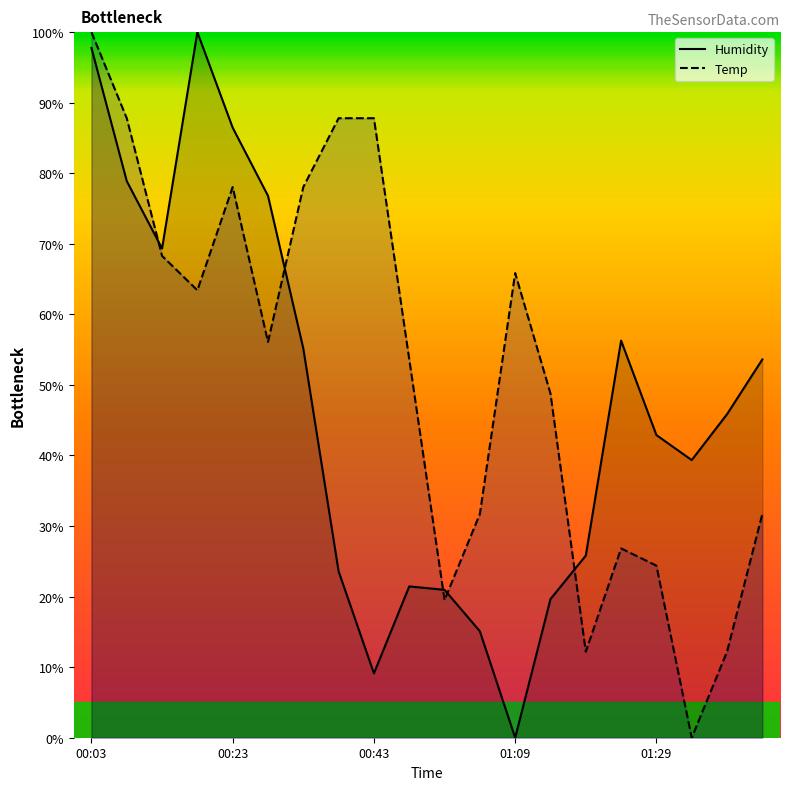

True or false: Temp has a value of 29.1 at 01:09.

False